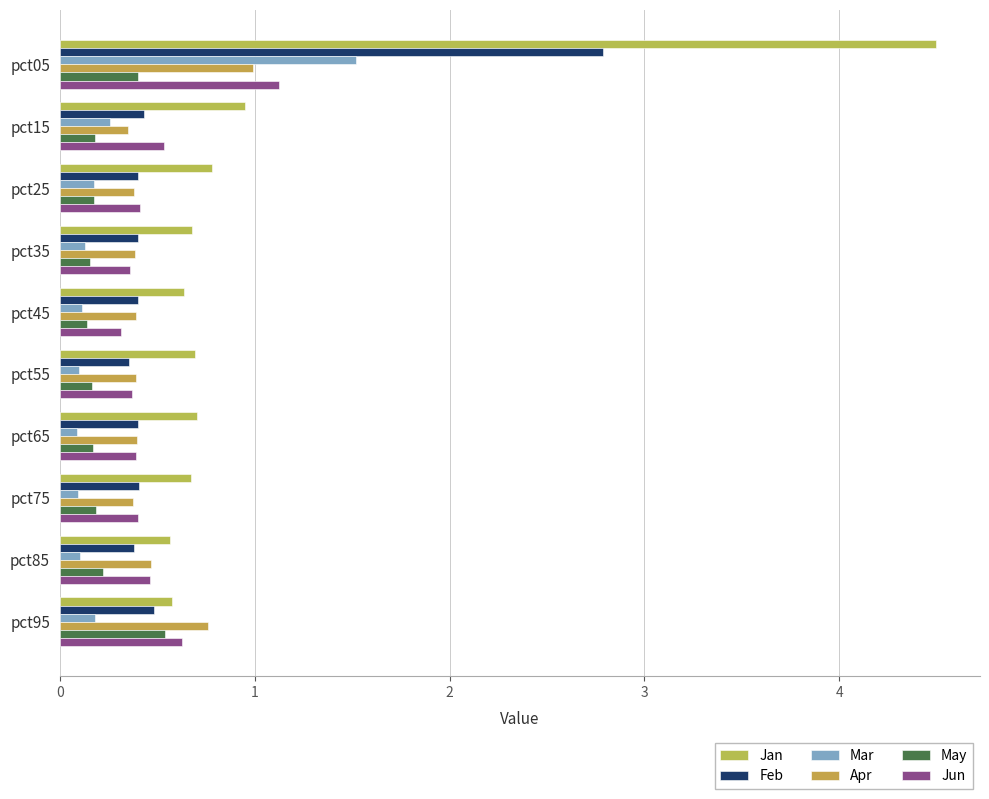

How many categories are shown in the chart?

10